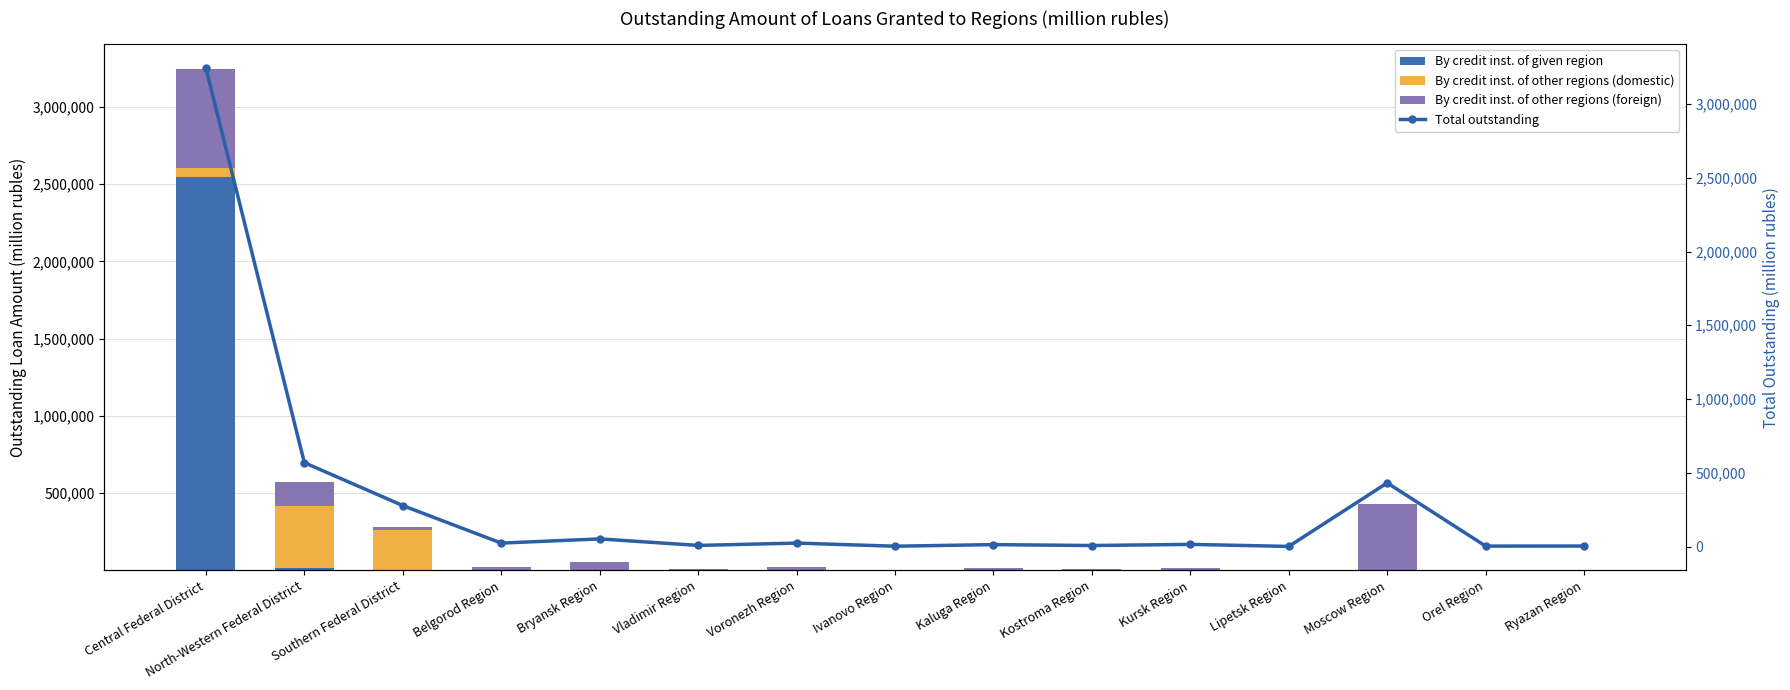

List the labels in order of By credit inst. of other regions (foreign) value, largest first.

Central Federal District, Moscow Region, North-Western Federal District, Bryansk Region, Belgorod Region, Voronezh Region, Southern Federal District, Kursk Region, Kaluga Region, Vladimir Region, Kostroma Region, Ryazan Region, Orel Region, Ivanovo Region, Lipetsk Region